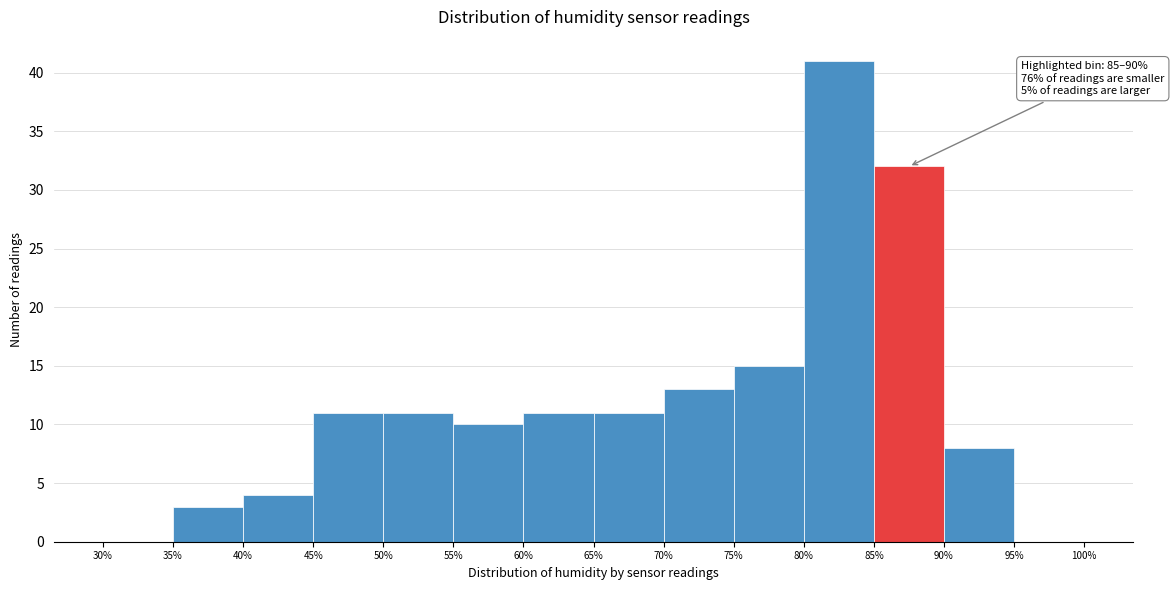

Which range on the x-axis has the tallest bar?

80% to 85%